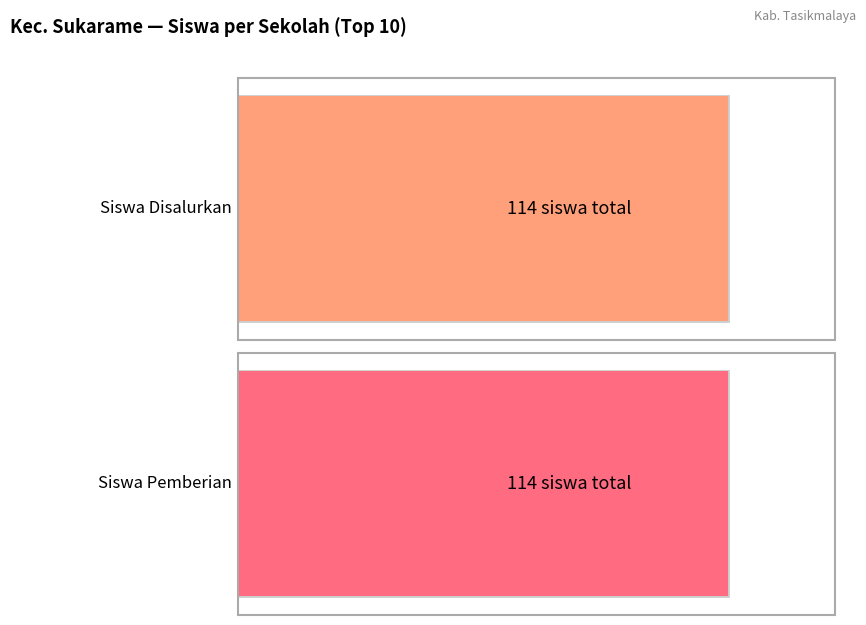

Rank the series by their maximum value, from lowest to highest.

Siswa Disalurkan, Siswa Pemberian